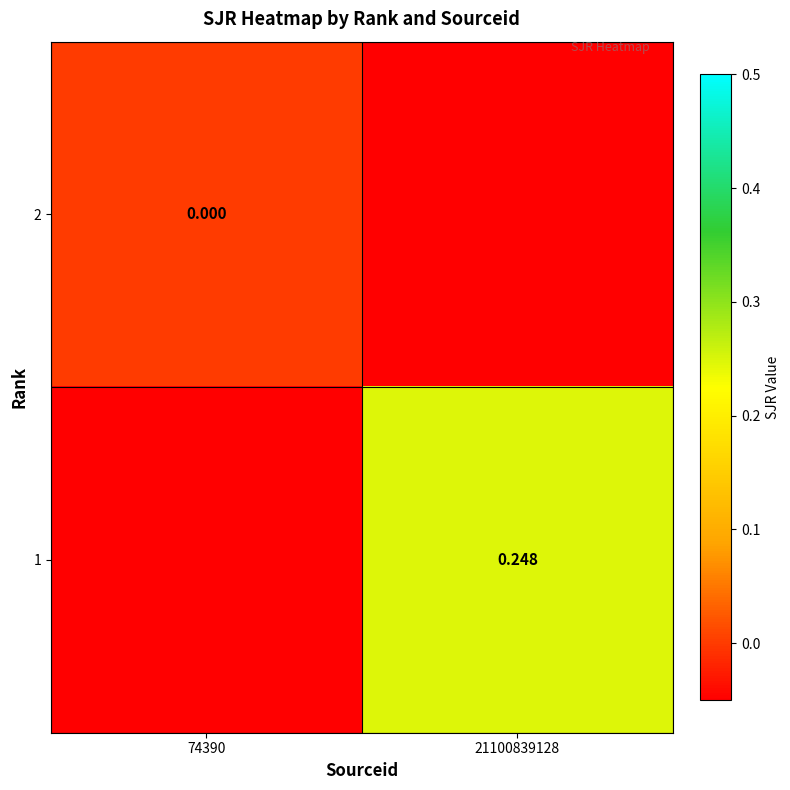

Where is 1 nearest to the value 0?

74390